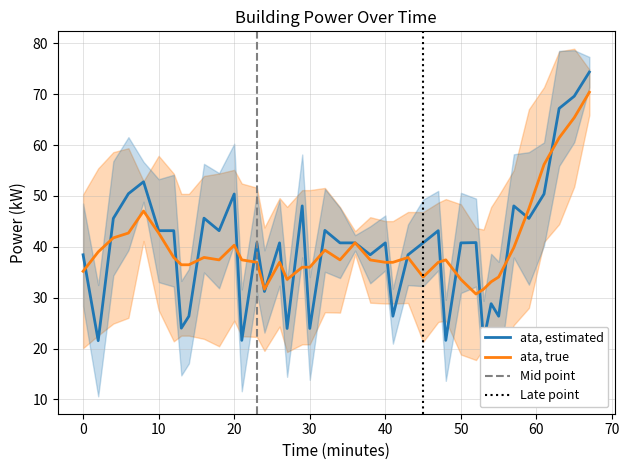

How many values are below 40?

15